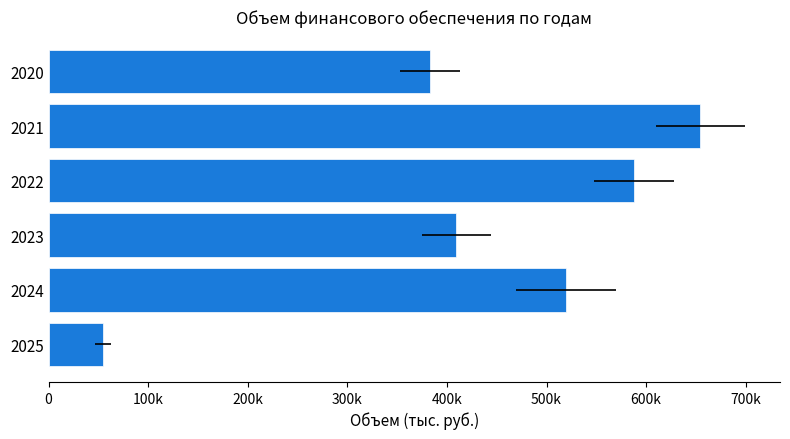

Are the bars horizontal?

Yes